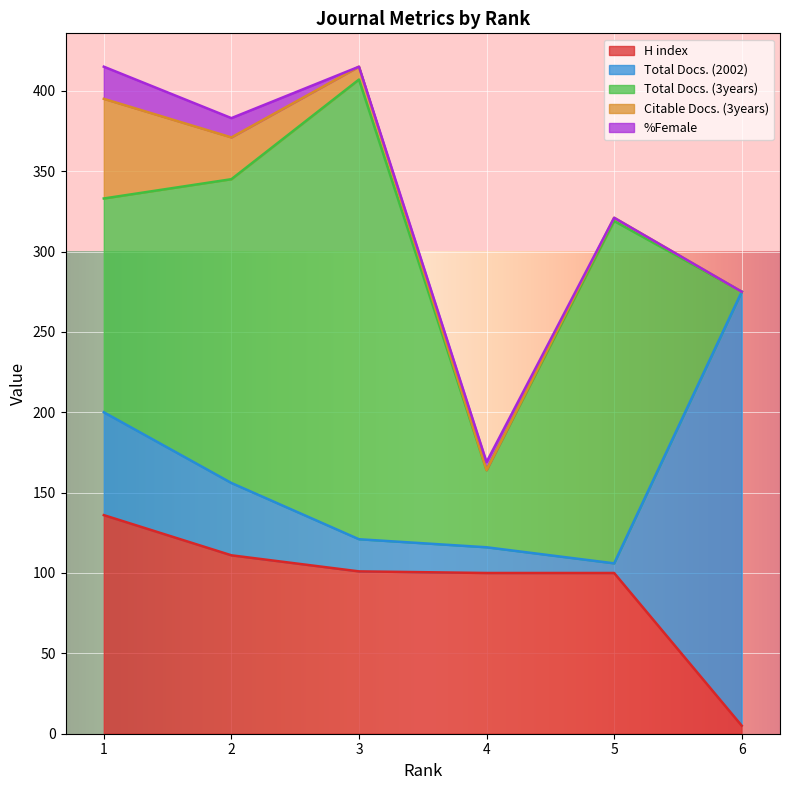

What is the difference between the maximum and minimum values in the %Female series?

20